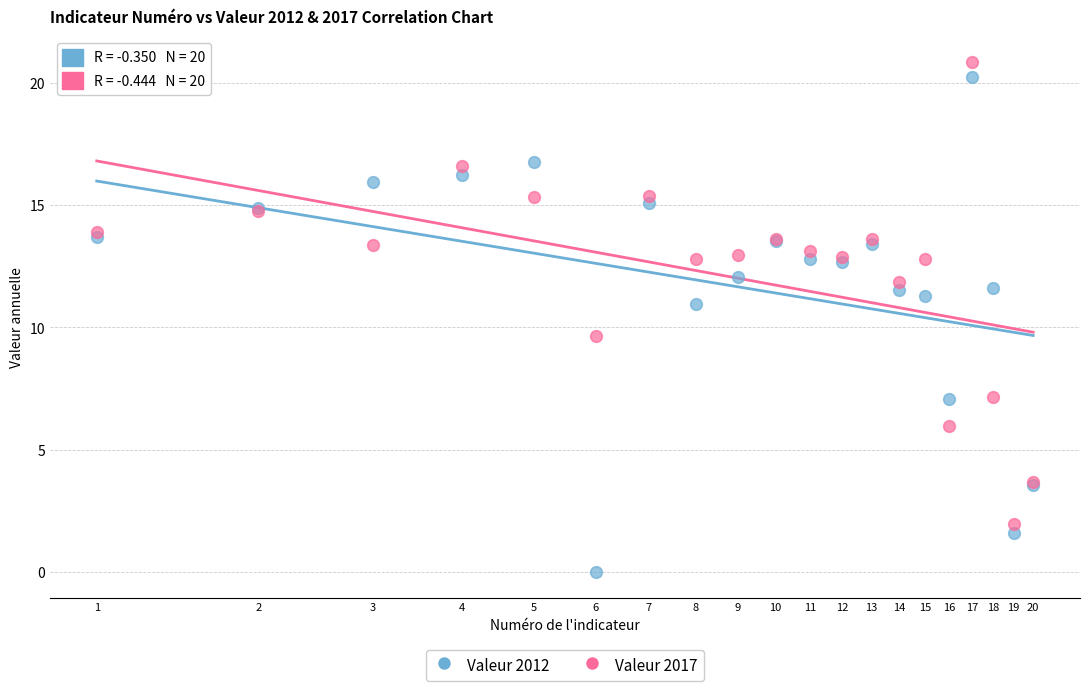

Across all series, what Y value is closest to 10?

9.6